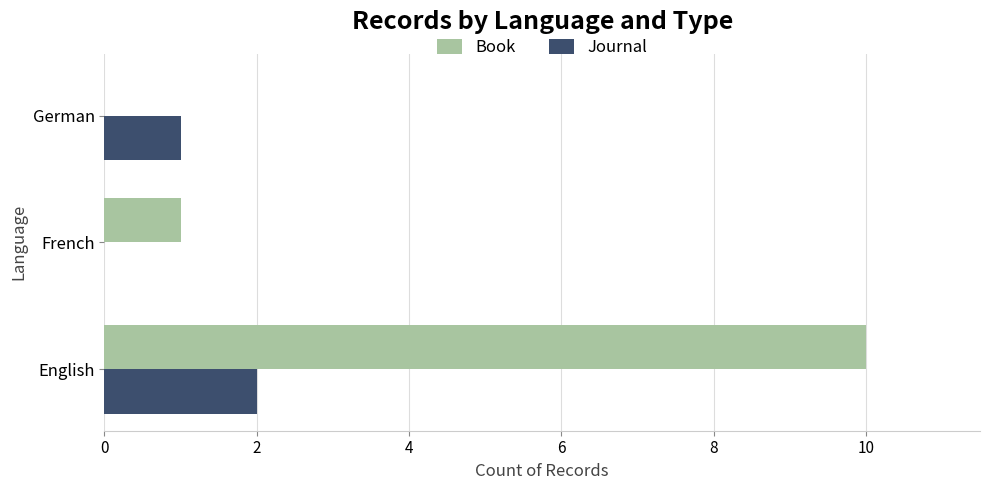

At which label is Book closest to 5?

French